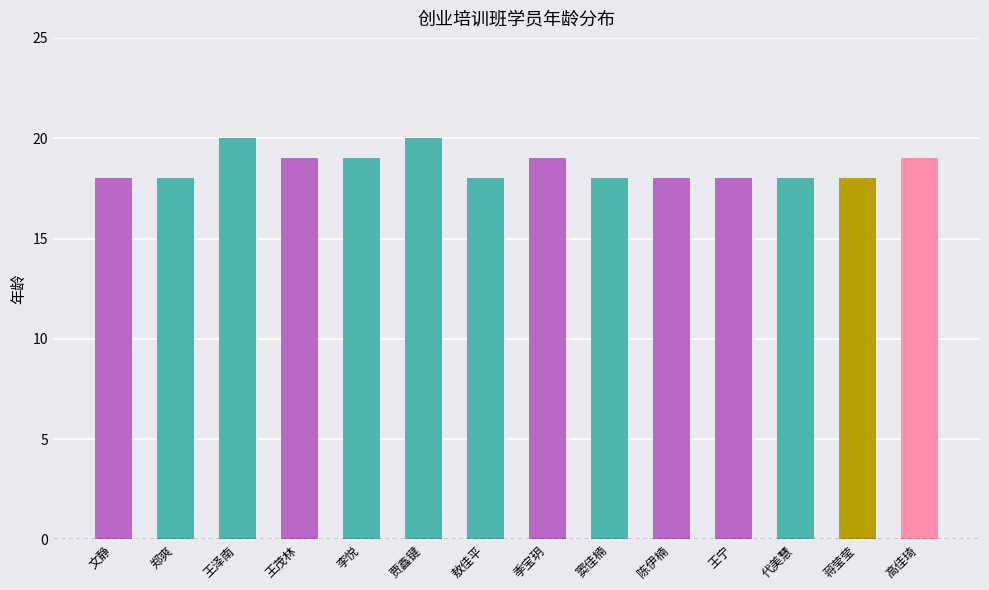

Reading right to left, transcribe all the data shown in this chart.

高佳琦=19	蒋莹莹=18	代美慧=18	王宁=18	陈伊楠=18	窦佳楠=18	季宝玥=19	敖佳平=18	贾鑫键=20	李悦=19	王茂林=19	王泽南=20	郑爽=18	文静=18